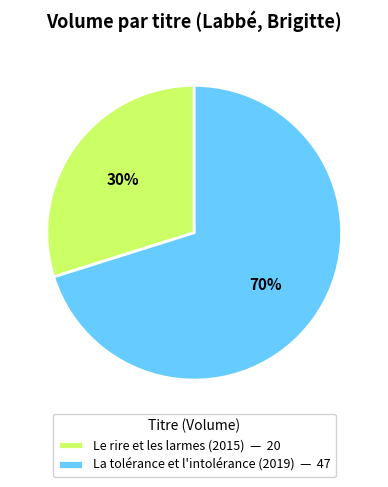

Between Le rire et les larmes (2015) and La tolérance et l'intolérance (2019), which is larger?

La tolérance et l'intolérance (2019)